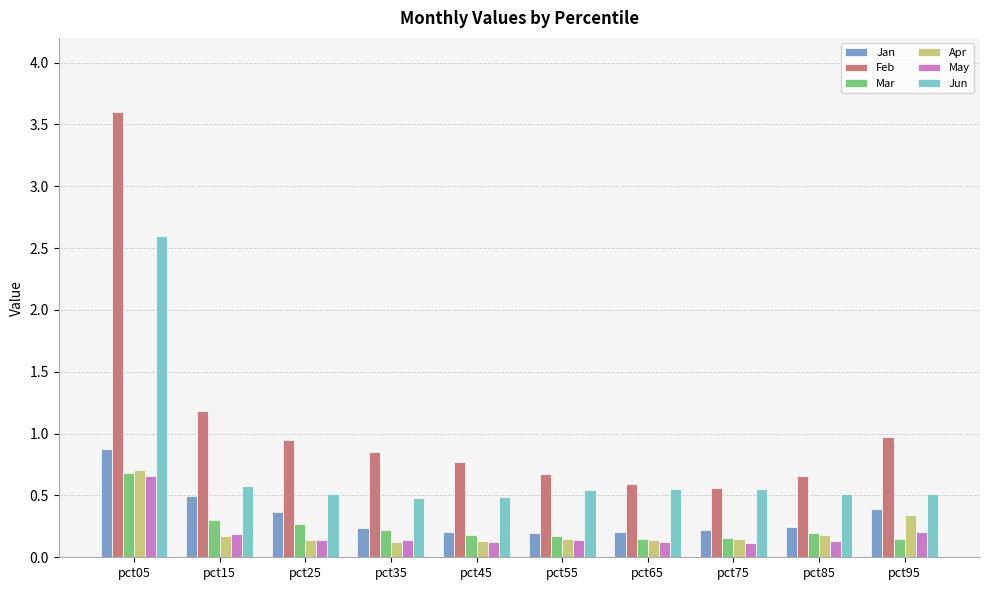

How many bars are there in total?

60